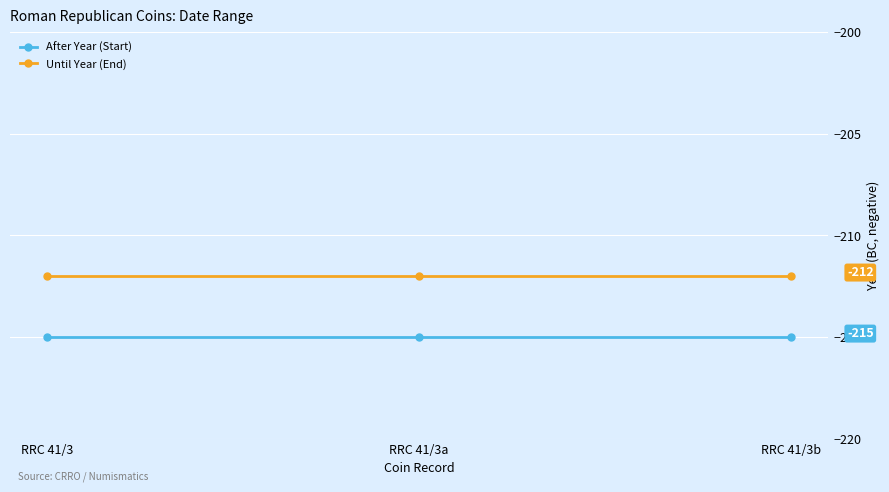

What is the value of the Until Year (End) point at the 3rd from the left?

-212